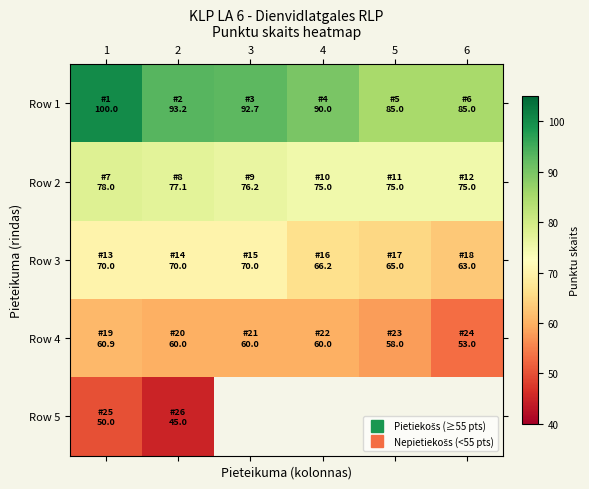

Where is Row 1 nearest to the value 92?

3